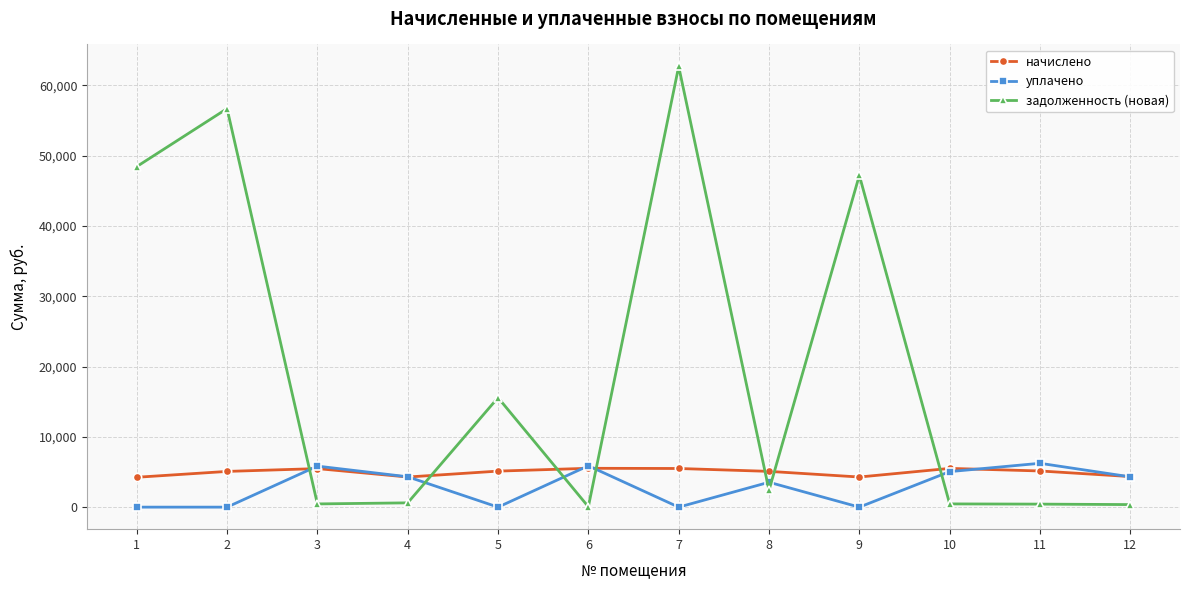

At how many categories does at least one series exceed 58524?

1